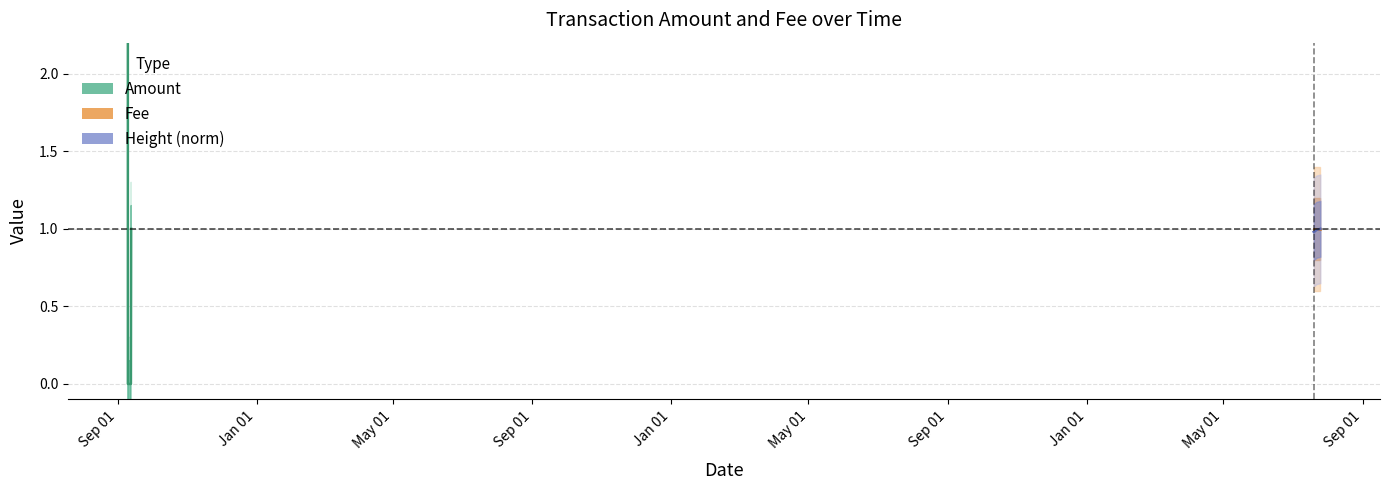

Which category has the highest value in the Height_norm series?

2017-07-25 21:21:03